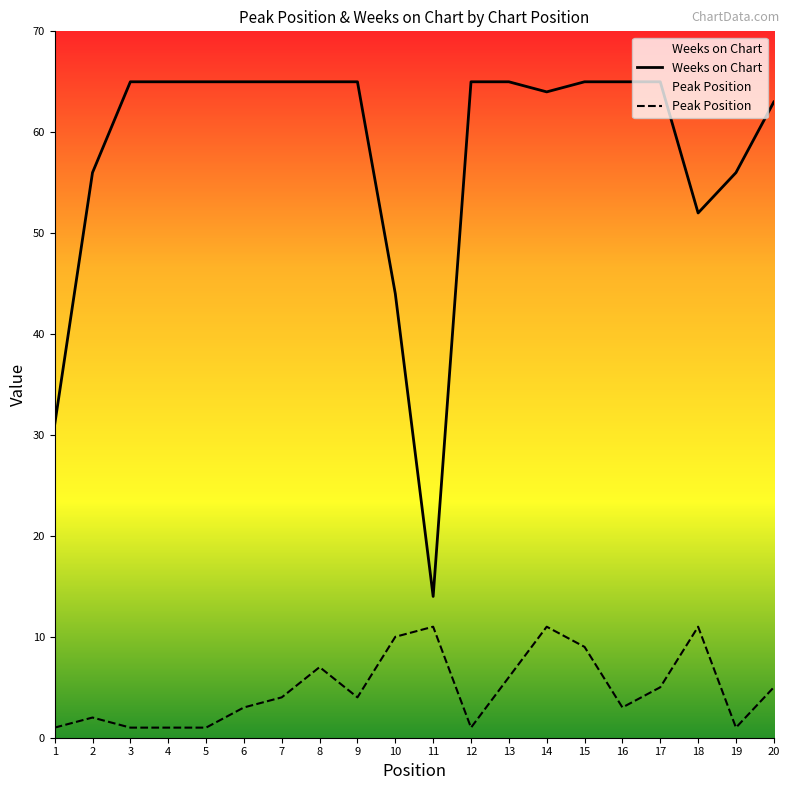

Reading left to right, transcribe all the data shown in this chart.

Peak Position: 1=1	2=2	3=1	4=1	5=1	6=3	7=4	8=7	9=4	10=10	11=11	12=1	13=6	14=11	15=9	16=3	17=5	18=11	19=1	20=5
Weeks on Chart: 1=31	2=56	3=65	4=65	5=65	6=65	7=65	8=65	9=65	10=44	11=14	12=65	13=65	14=64	15=65	16=65	17=65	18=52	19=56	20=63